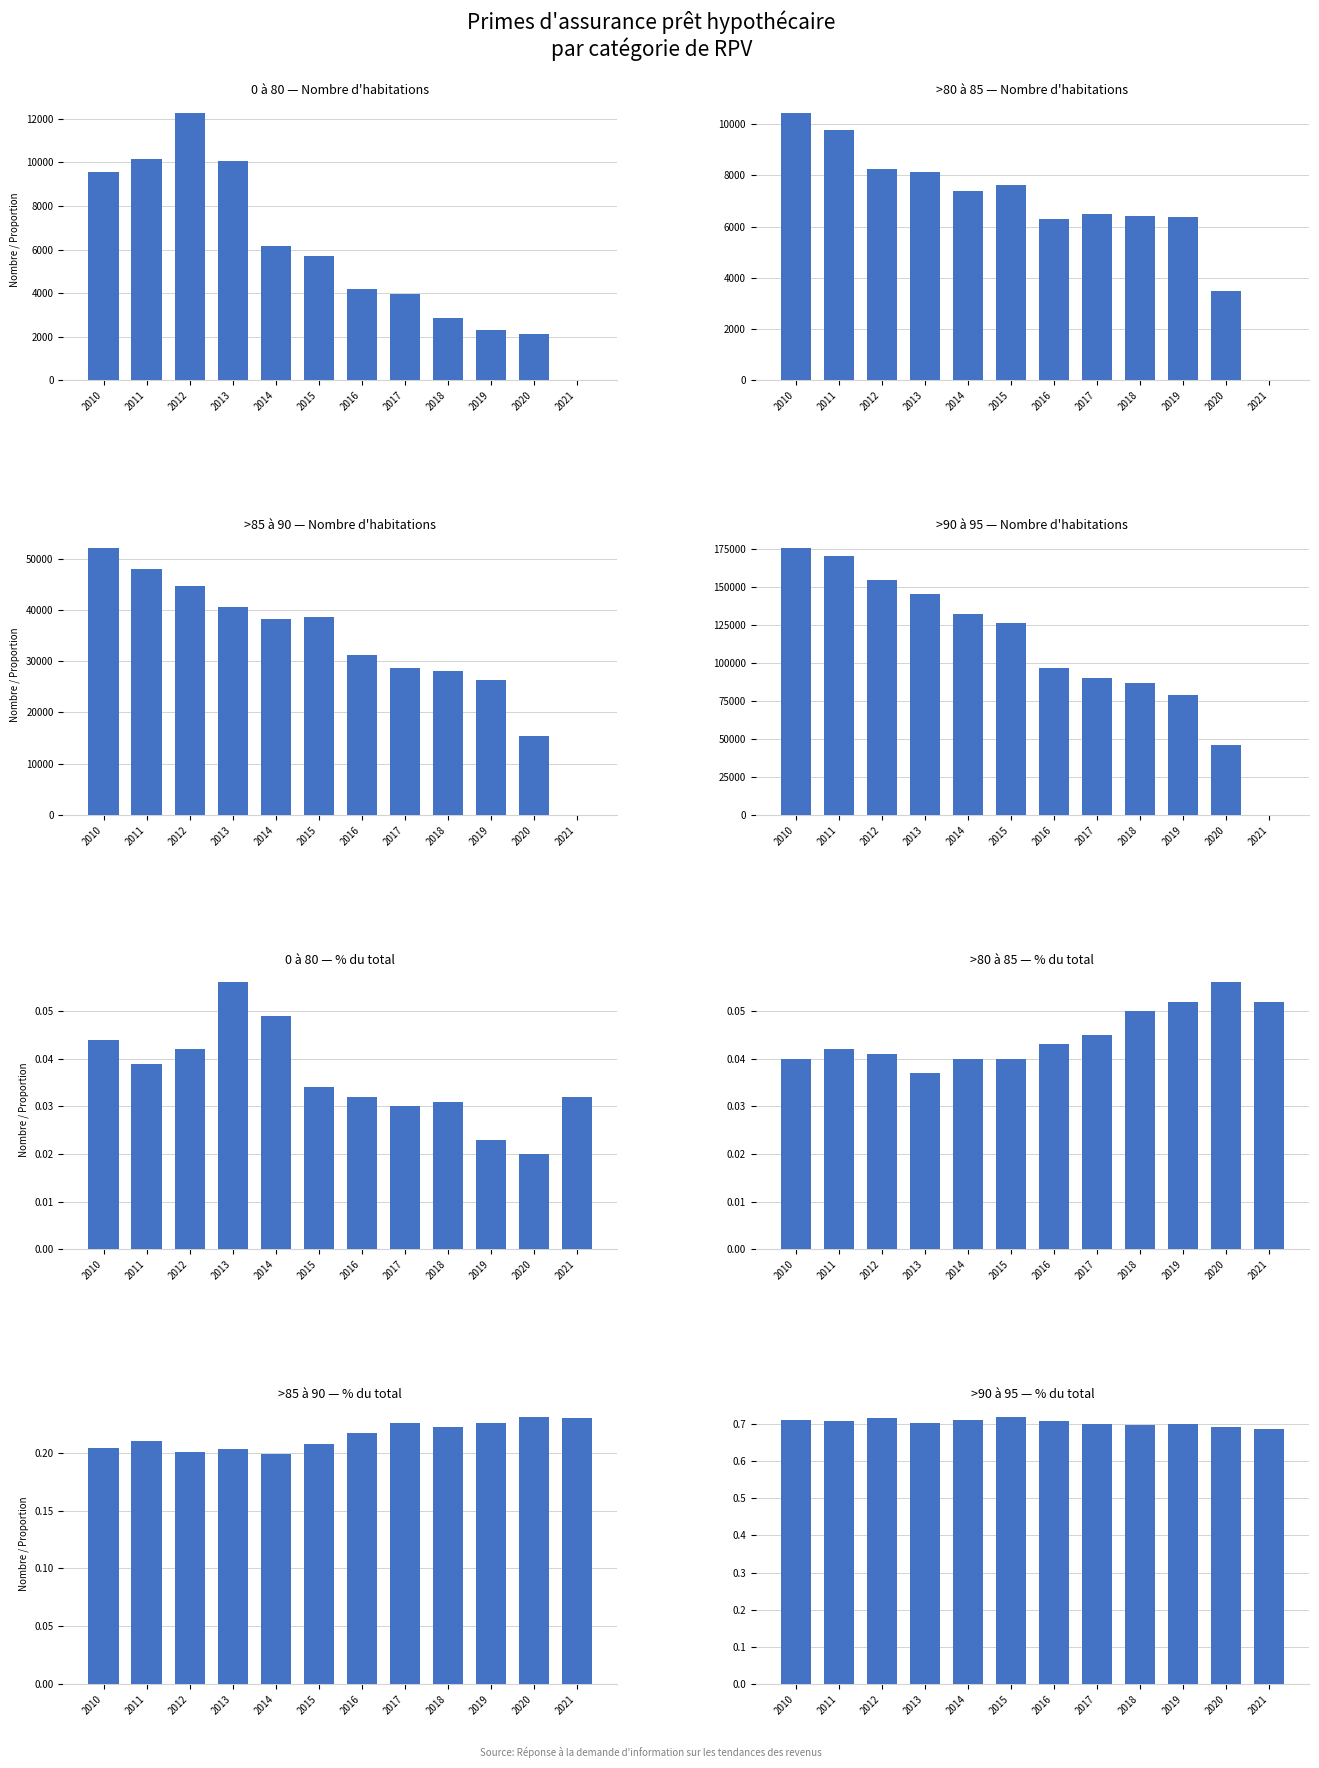

What is the value of the >90 a 95 bar at the 4th from the left?

0.7